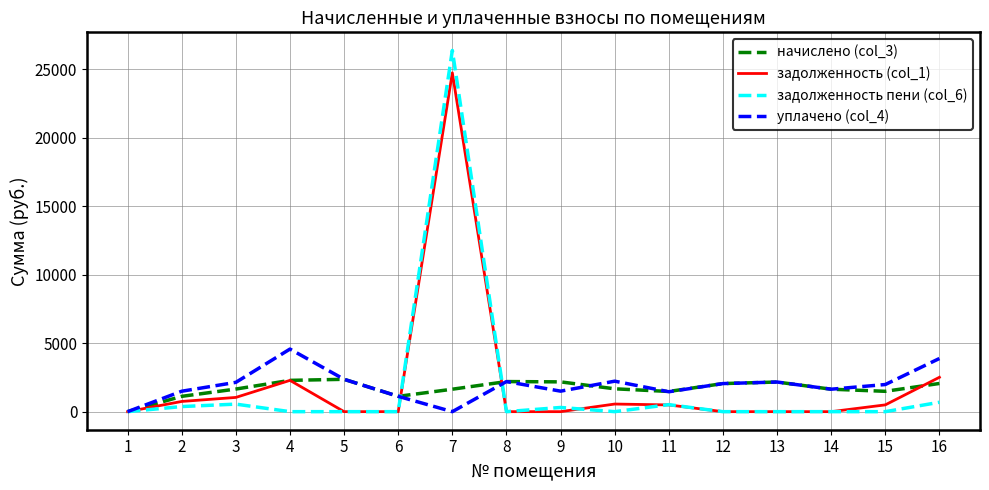

At which category does уплачено (col_4) reach its first local peak?

4